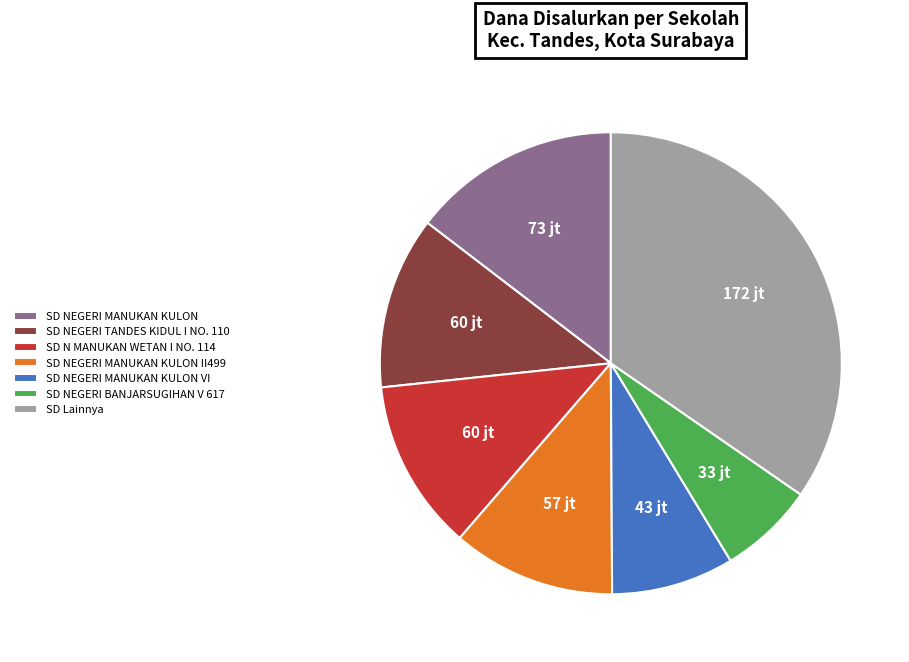

Is it true that SD NEGERI MANUKAN KULON VI is 20% of the pie?

False